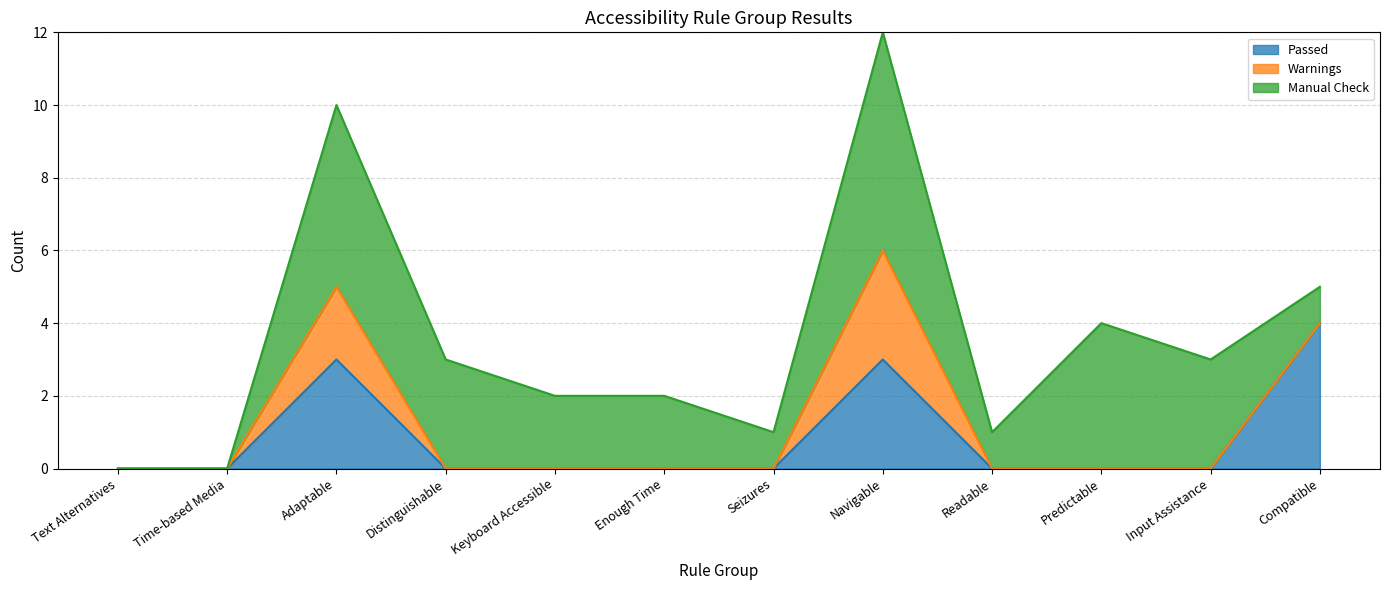

Does the chart have visible grid lines?

Yes